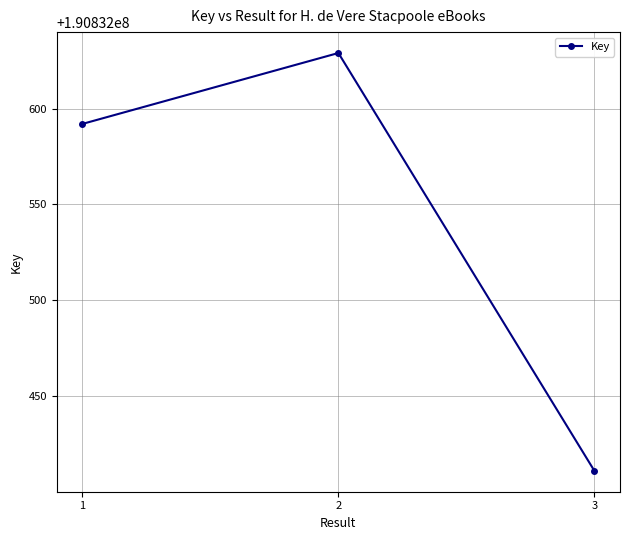

What is the difference between the values at 2 and 1?

37